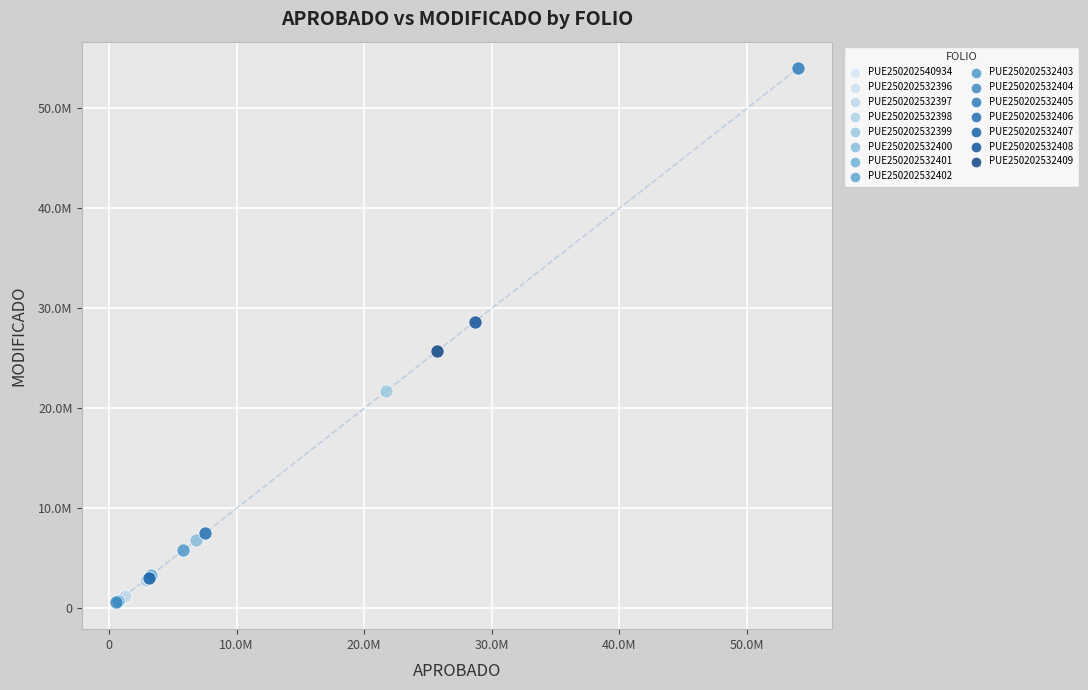

What are all the series names shown in the legend?

PUE250202540934, PUE250202532396, PUE250202532397, PUE250202532398, PUE250202532399, PUE250202532400, PUE250202532401, PUE250202532402, PUE250202532403, PUE250202532404, PUE250202532405, PUE250202532406, PUE250202532407, PUE250202532408, PUE250202532409